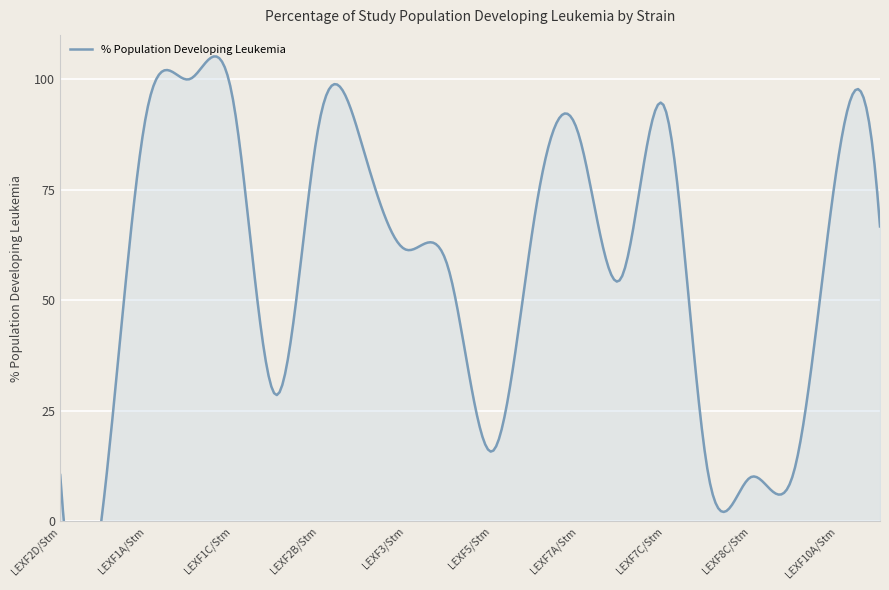

What is the difference between the maximum and minimum values?

96.0